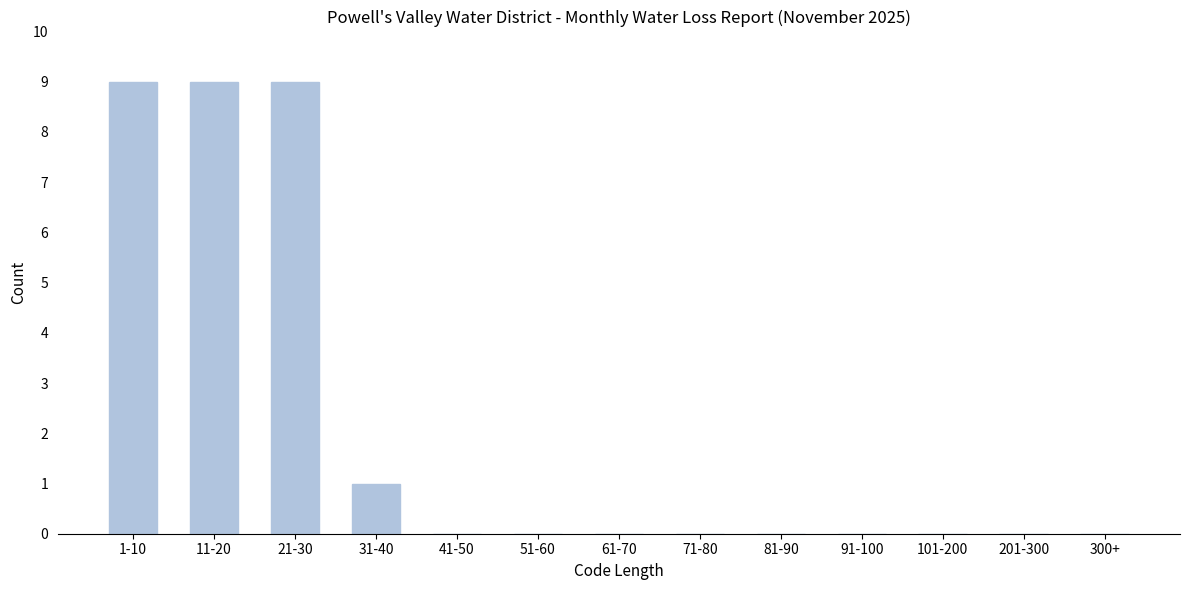

Reading left to right, extract all data points from this chart.

1-10=9	11-20=9	21-30=9	31-40=1	41-50=0	51-60=0	61-70=0	71-80=0	81-90=0	91-100=0	101-200=0	201-300=0	300+=0